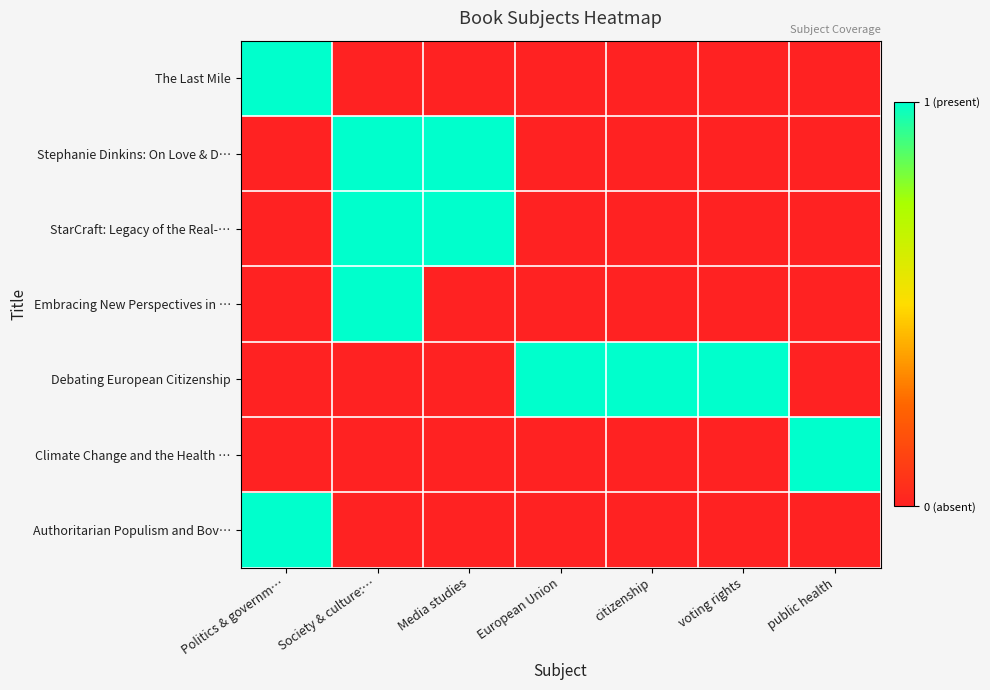

Rank the series at public health from lowest to highest value.

The Last Mile, Stephanie Dinkins: On Love & D…, StarCraft: Legacy of the Real-…, Embracing New Perspectives in …, Debating European Citizenship, Authoritarian Populism and Bov…, Climate Change and the Health …